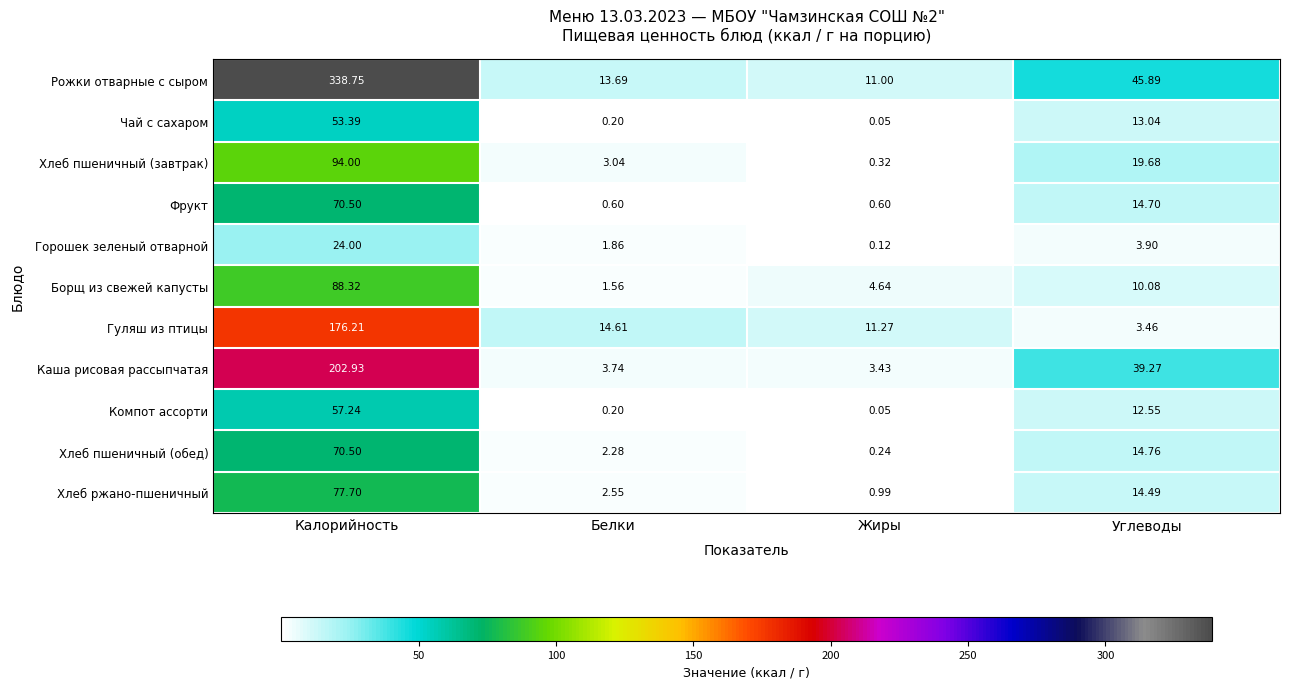

How many distinct data groups are displayed?

11